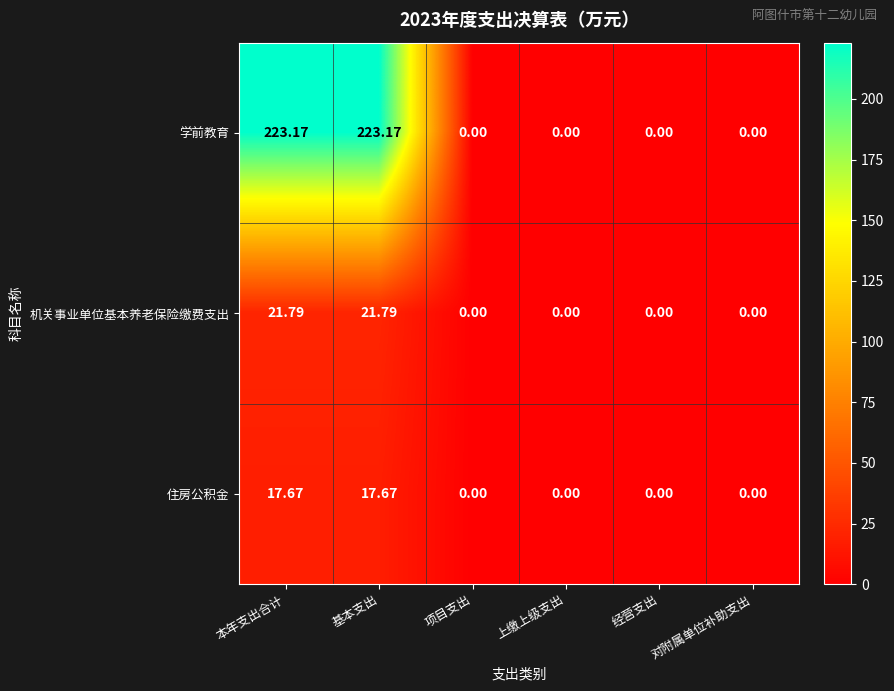

Rank the series by their maximum value, from highest to lowest.

学前教育, 机关事业单位基本养老保险缴费支出, 住房公积金